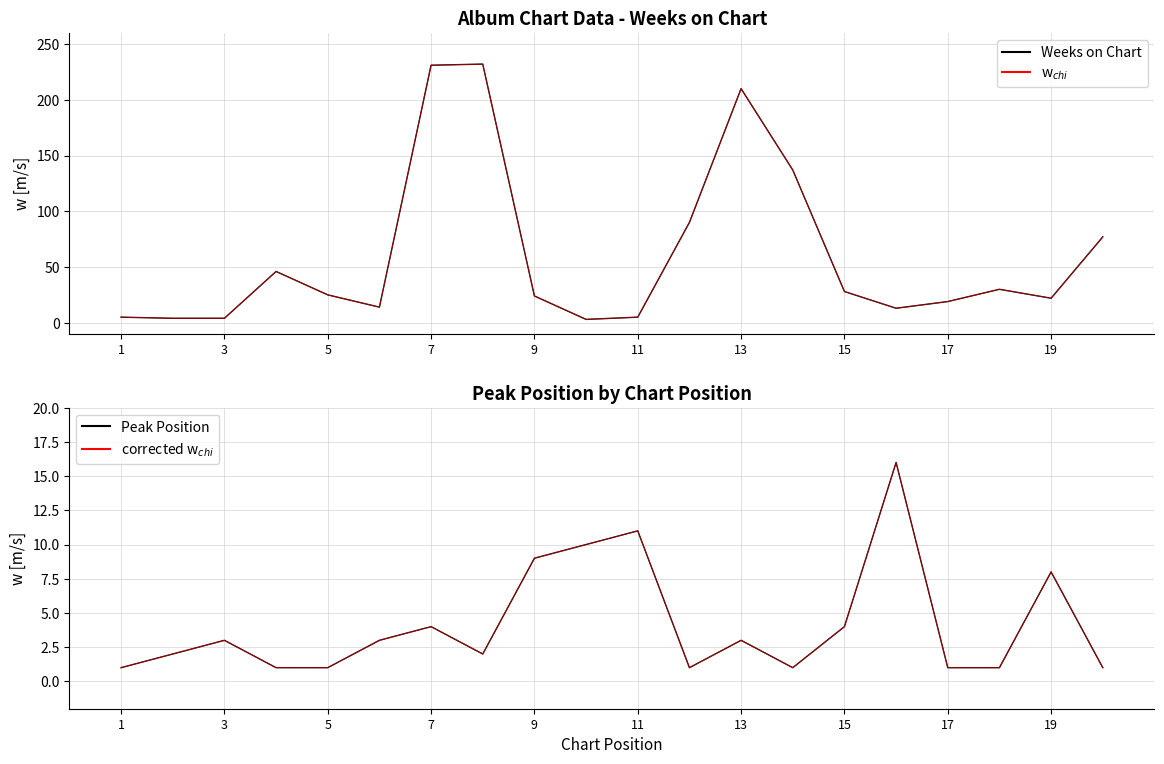

What is the difference between the maximum and minimum values in the Weeks on Chart (red) series?

229